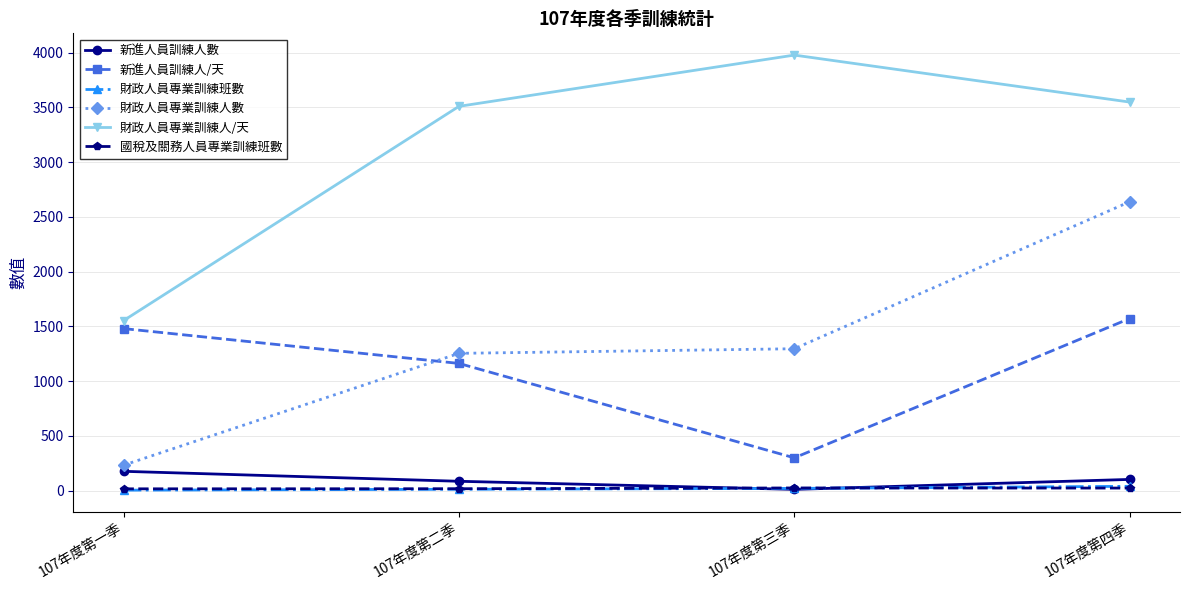

What is the difference between the maximum and minimum values in the 新進人員訓練人數 series?

165